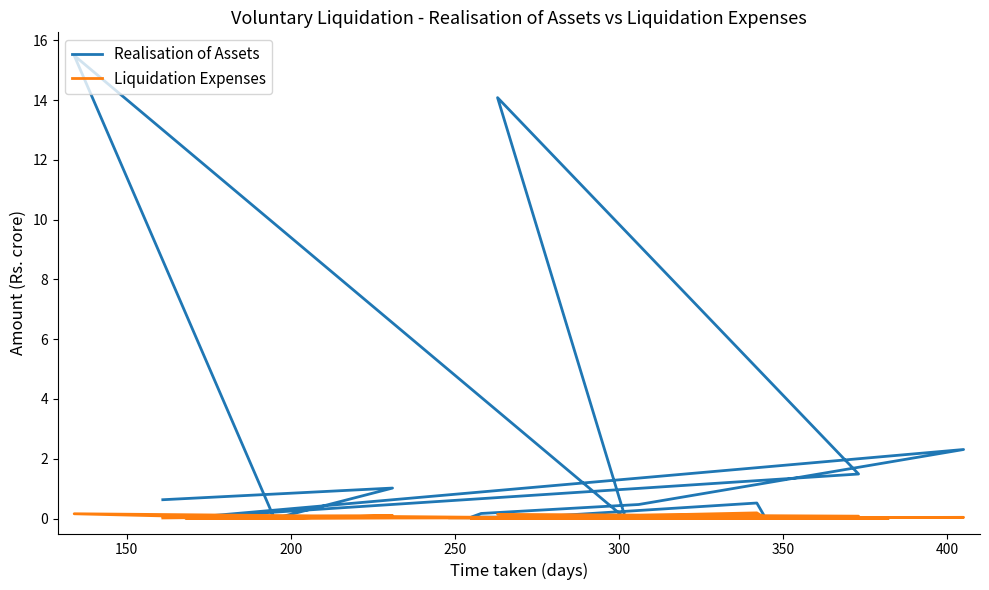

How many data points does each series have?

19